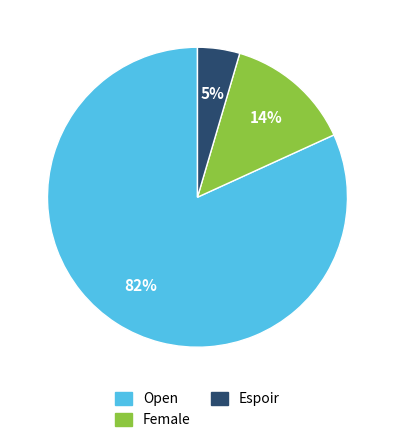

What percentage is the Female slice, to the nearest percent?

14%